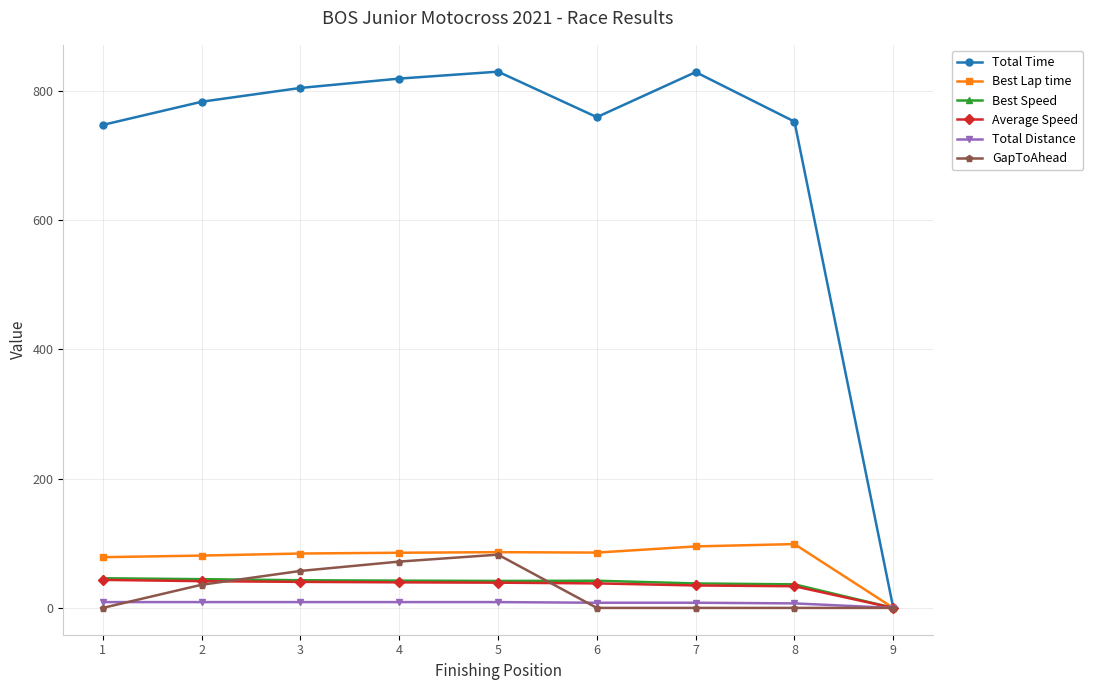

What is the highest value of the Best Lap time series?

98.8